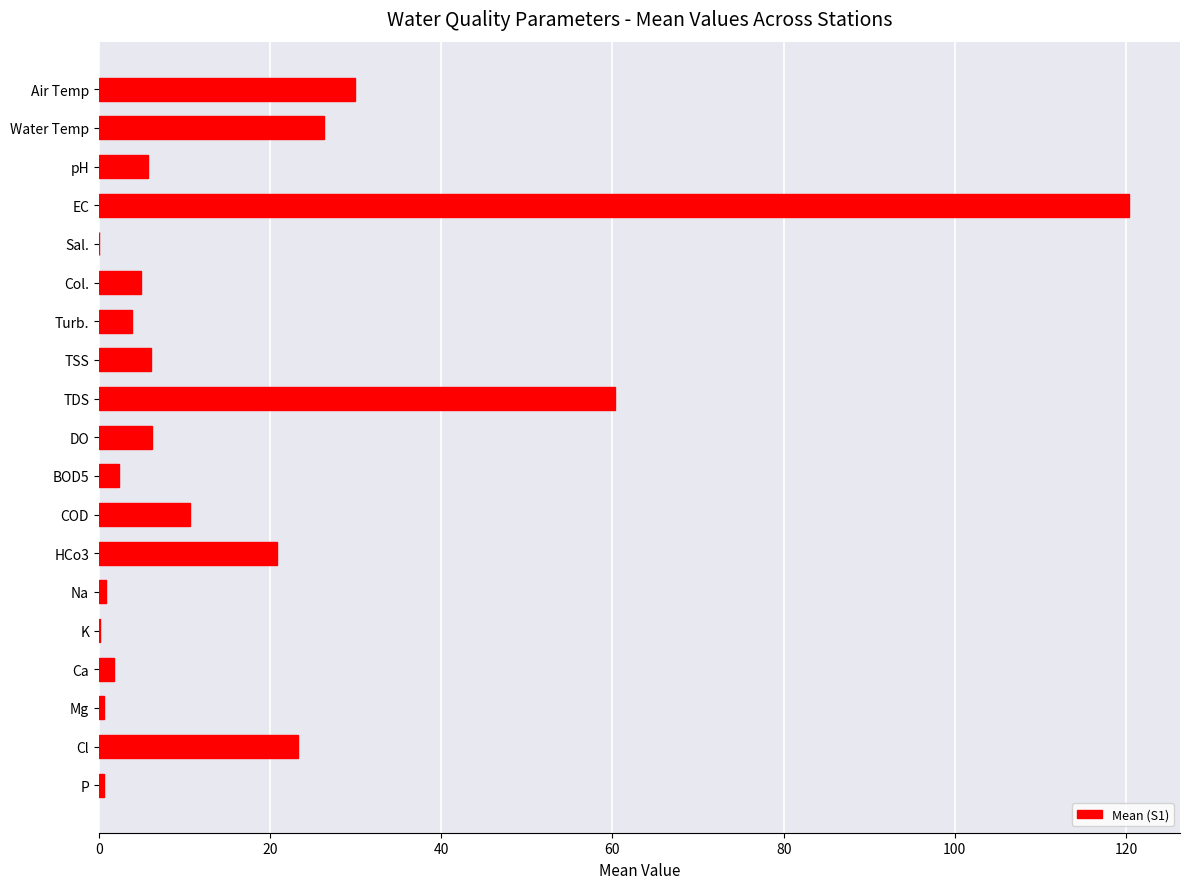

Are the bars horizontal?

Yes